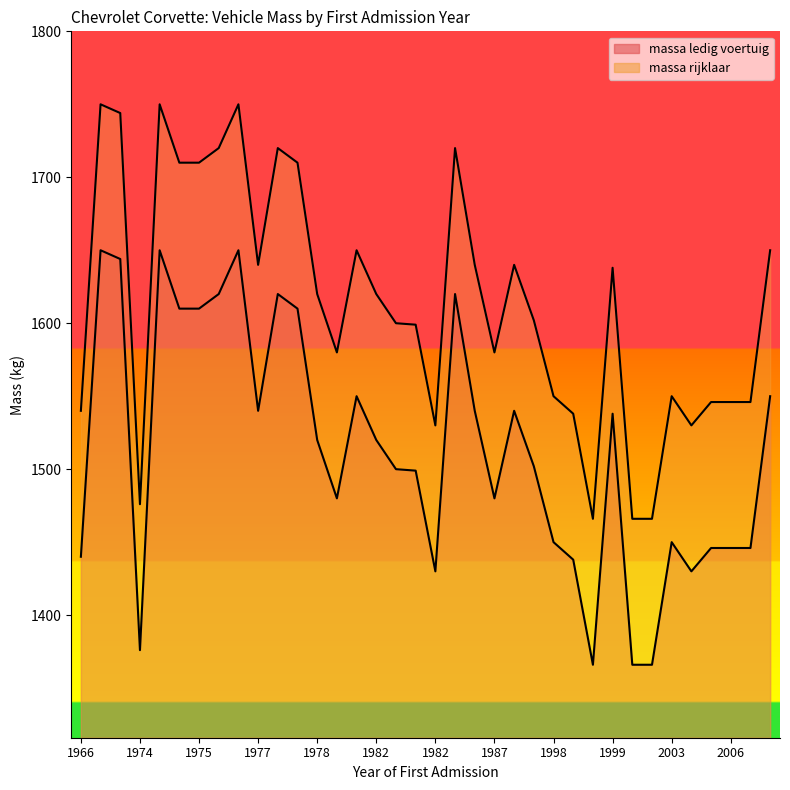

How many data points in massa_rijklaar are less than 1620?

18